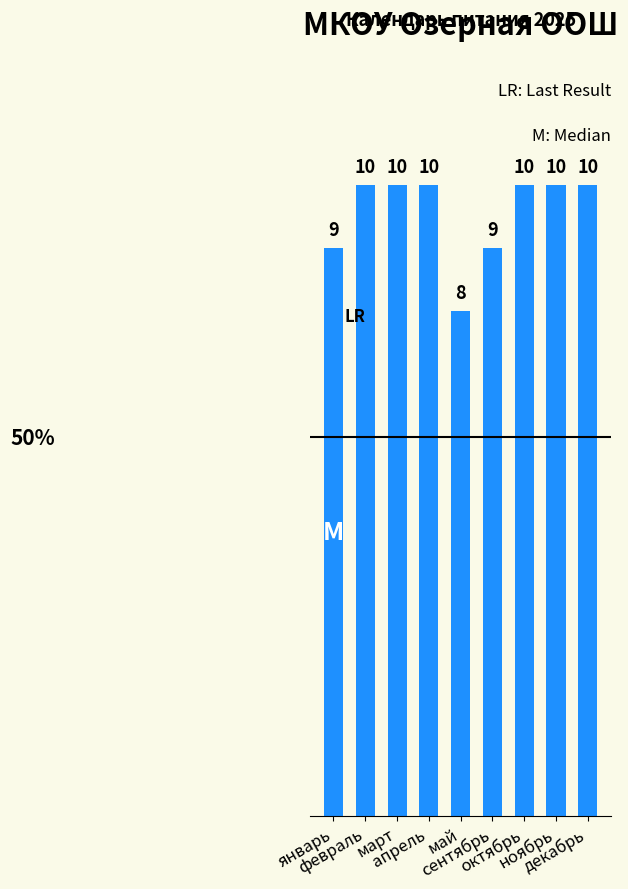

The value at февраль is 10. True or false?

True